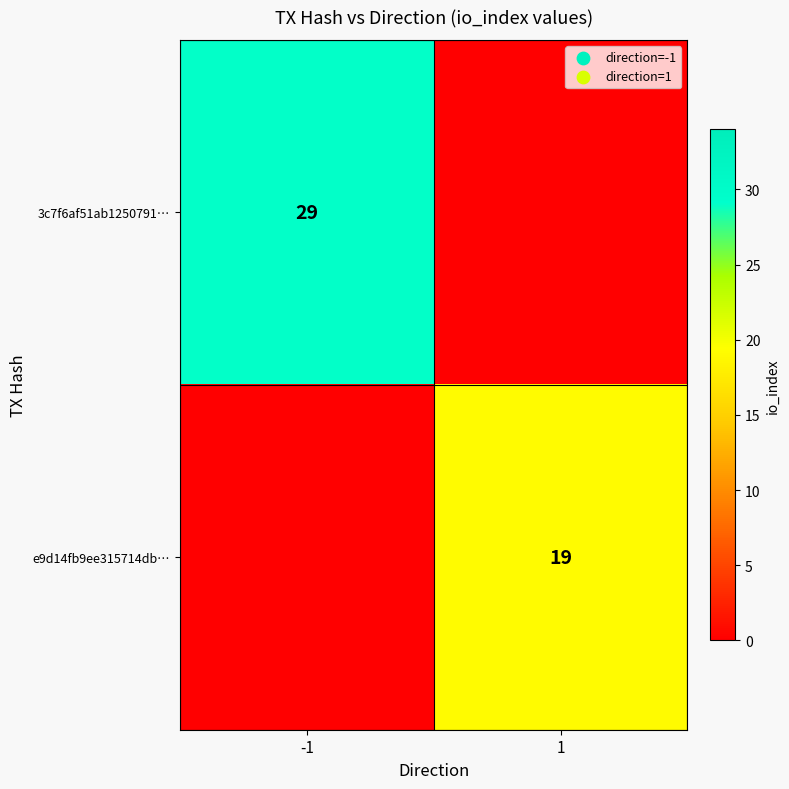

Is the value of 3c7f6af51ab1250791… at -1 greater than the value of e9d14fb9ee315714db… at 1?

Yes